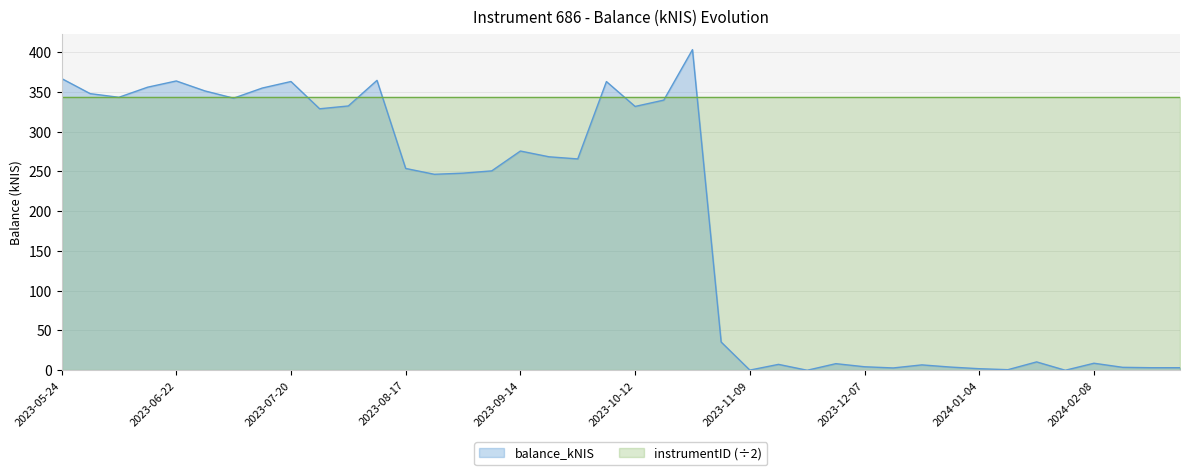

At which category does the data reach its first local valley?

2023-06-08